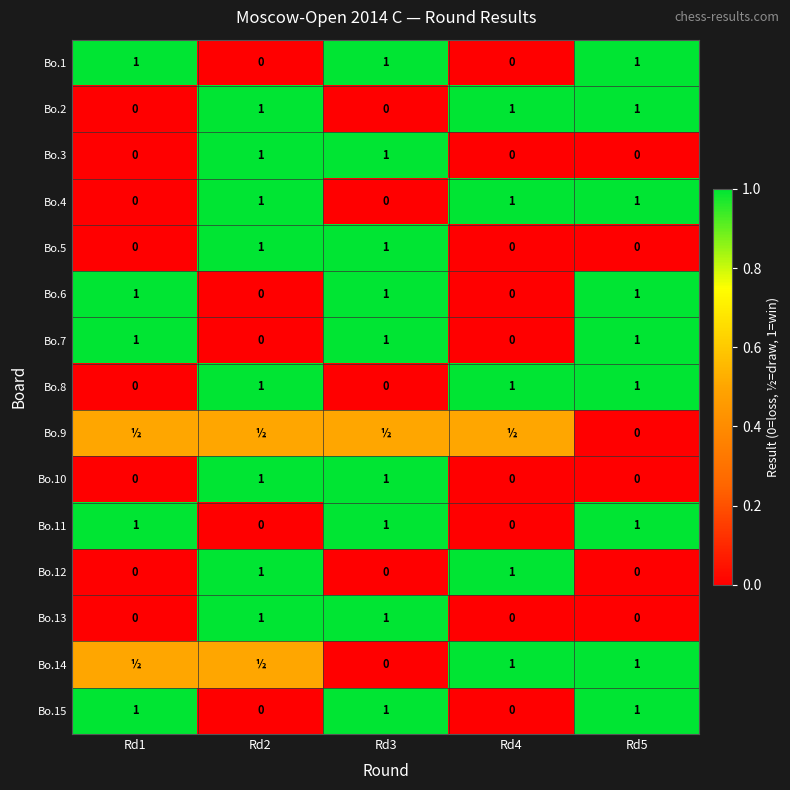

The Bo.15 series shows 1.6 at Rd5. True or false?

False